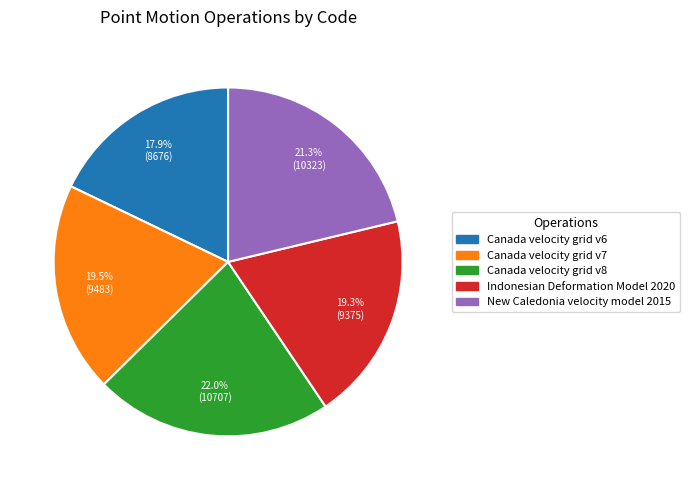

The Canada velocity grid v6 slice represents 18% of the pie. True or false?

True